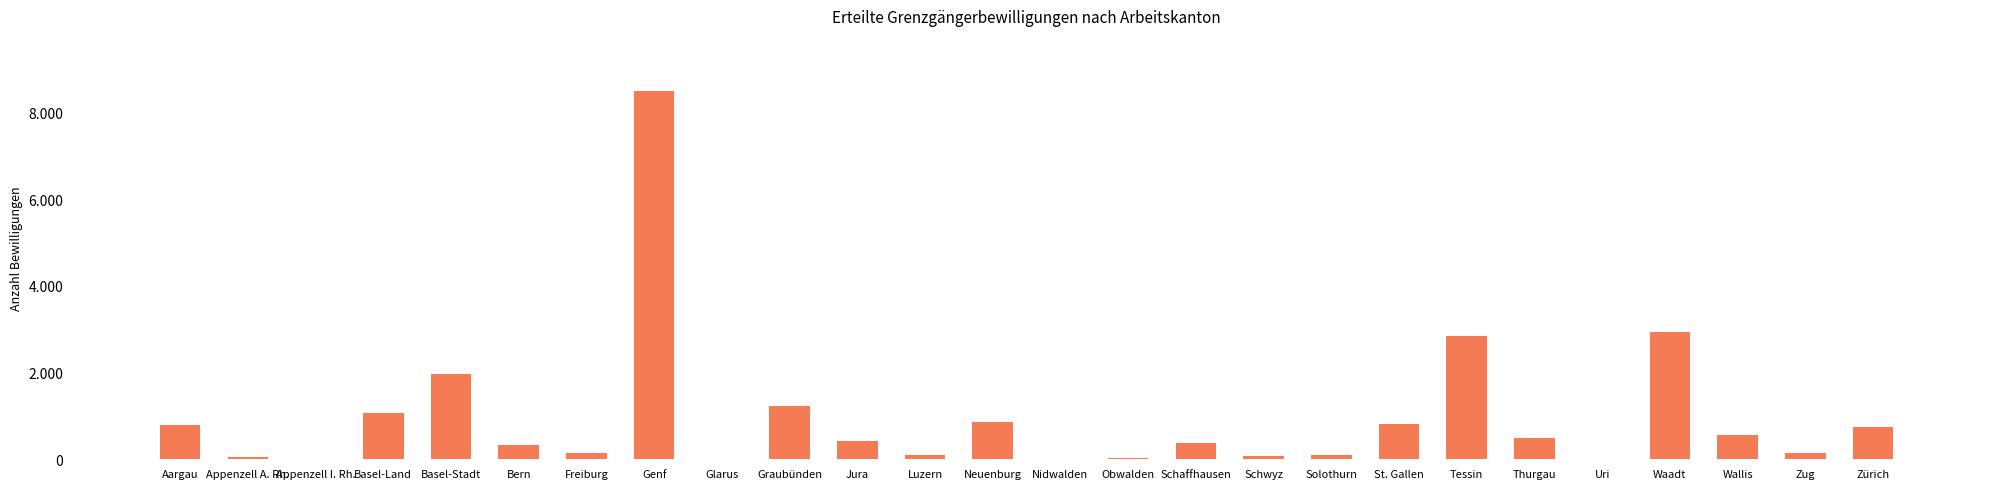

True or false: the data shows 374 at Schaffhausen.

True